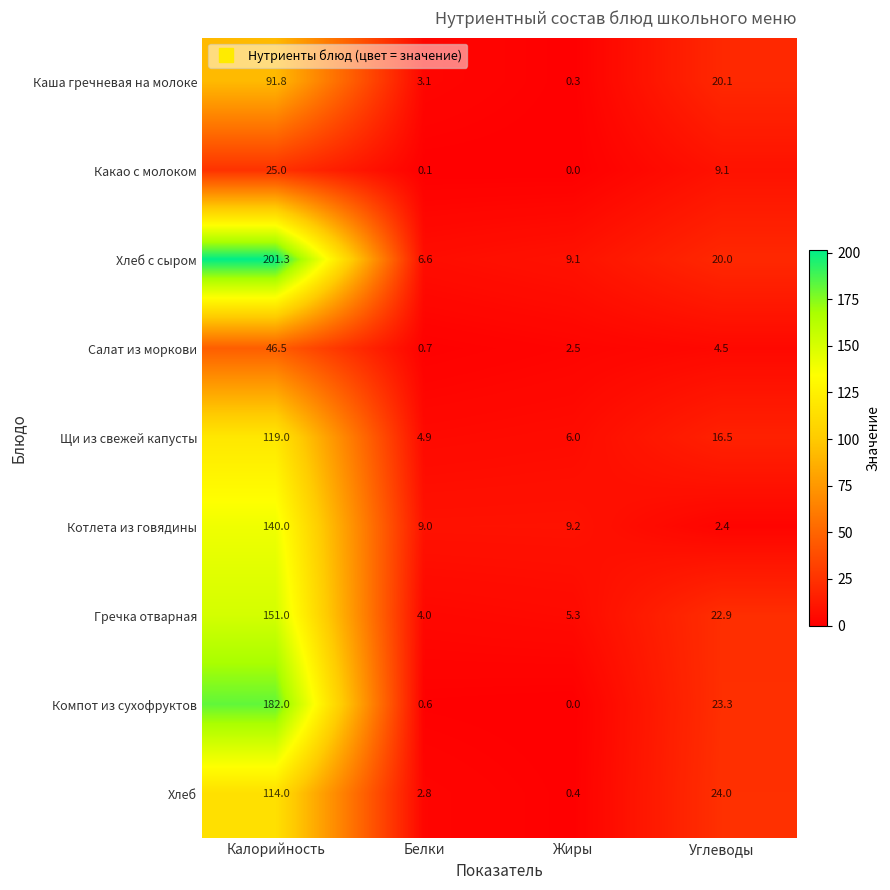

What is the sum of all Компот из сухофруктов values?

205.9